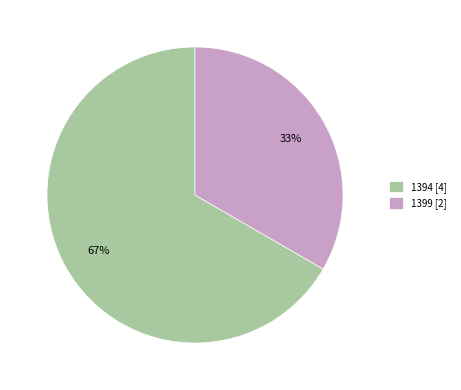

Rank the categories by value from lowest to highest.

1399, 1394